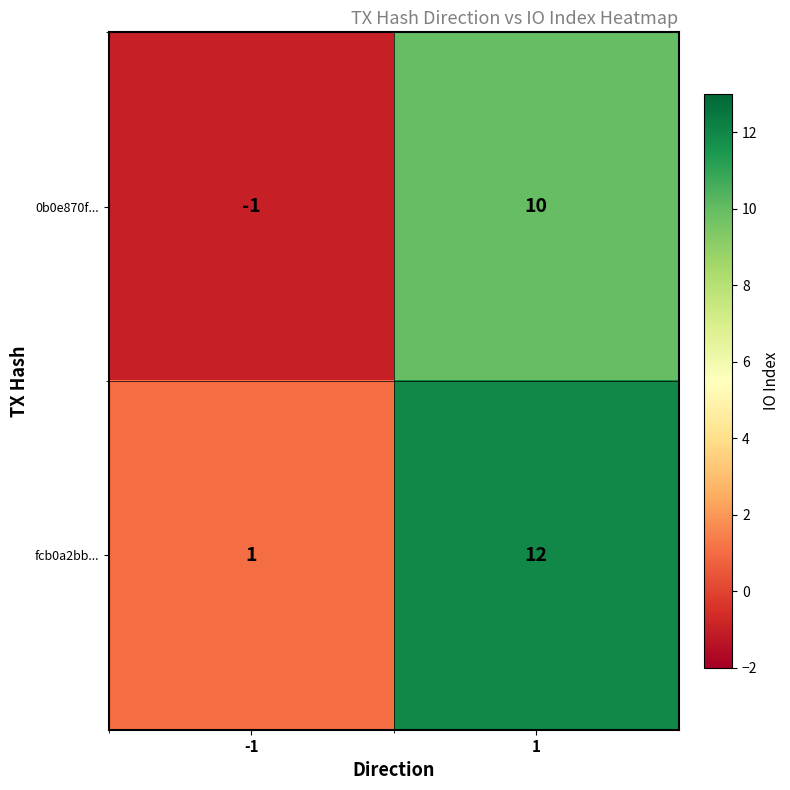

What is the sum of the 0b0e870f... values at -1 and 1?

9